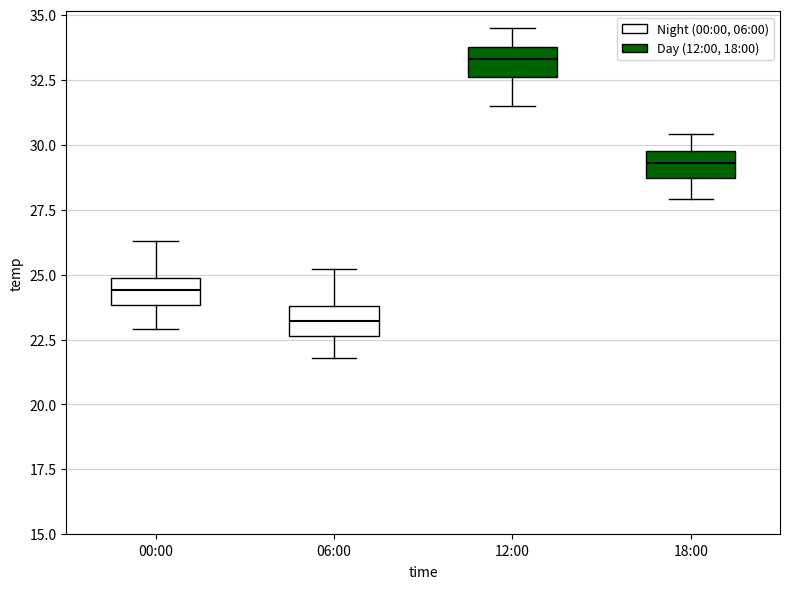

Reading left to right, transcribe this box plot: for each box, give where its median line is, the range the box spans, and where its two whiskers end, as read against the y-axis. The values are not printed on the chart, so give them approximately, as read against the axis.

00:00: median 24.5, box 24.0 to 25.0, whiskers 23.0 to 26.5
06:00: median 23.0, box 22.5 to 24.0, whiskers 22.0 to 25.0
12:00: median 33.5, box 32.5 to 34.0, whiskers 31.5 to 34.5
18:00: median 29.5, box 28.5 to 30.0, whiskers 28.0 to 30.5